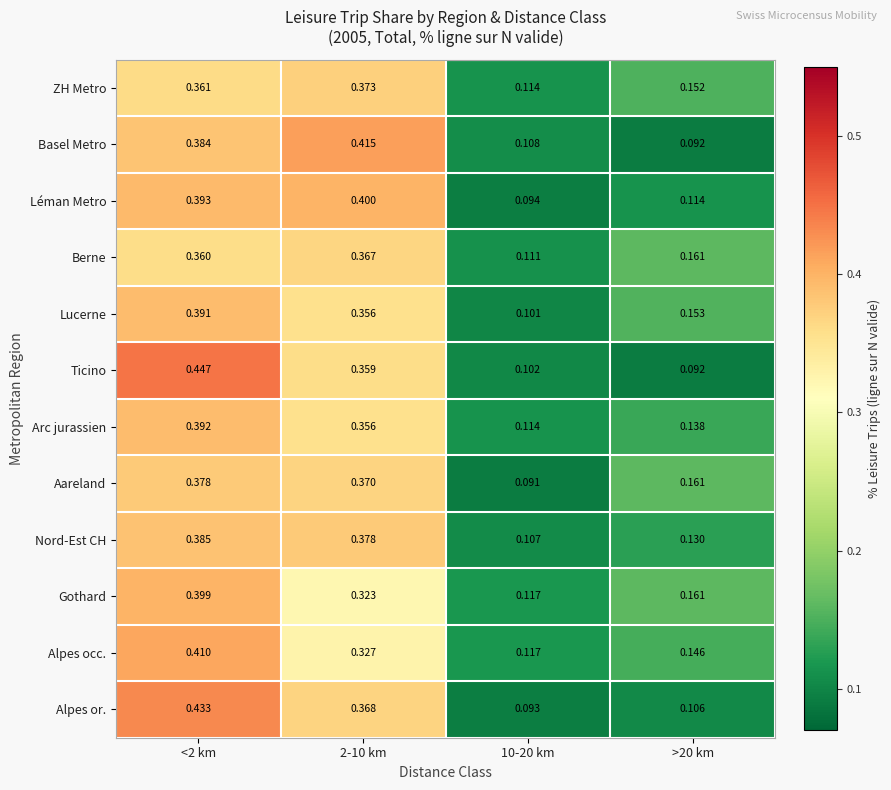

How many data points does each series have?

4